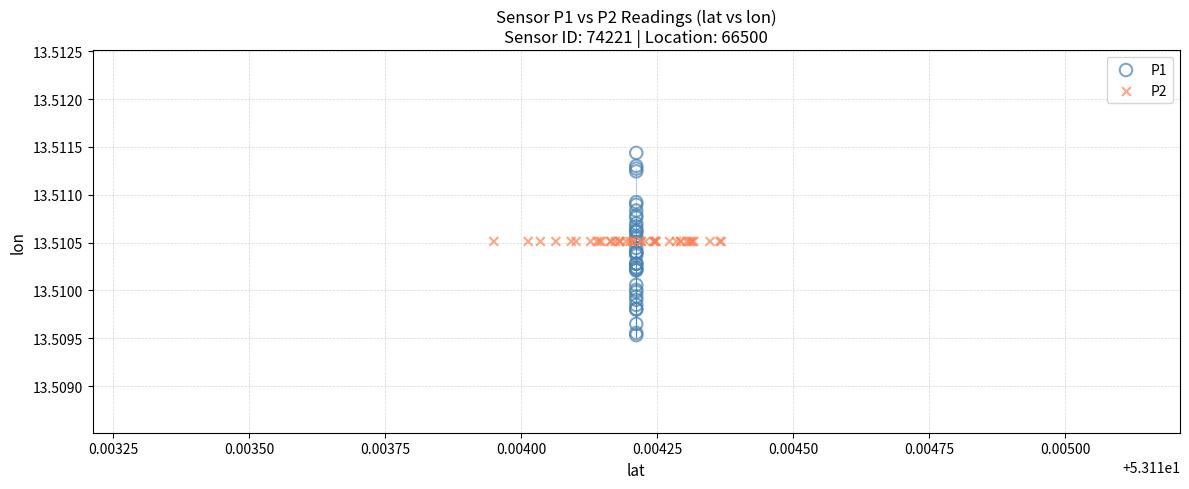

What are all the series names shown in the legend?

P1, P2